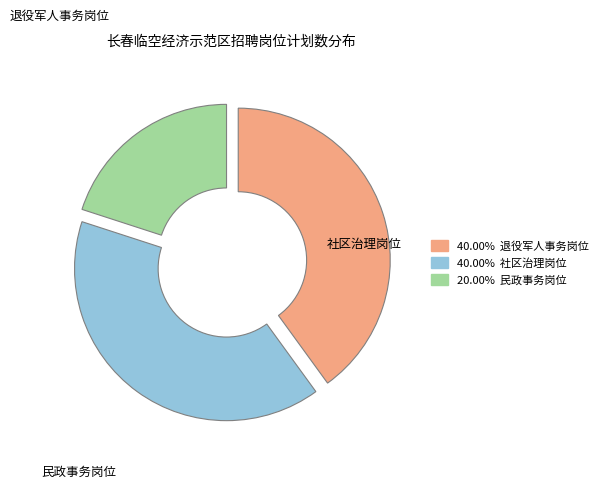

Is there a majority slice in this chart?

No